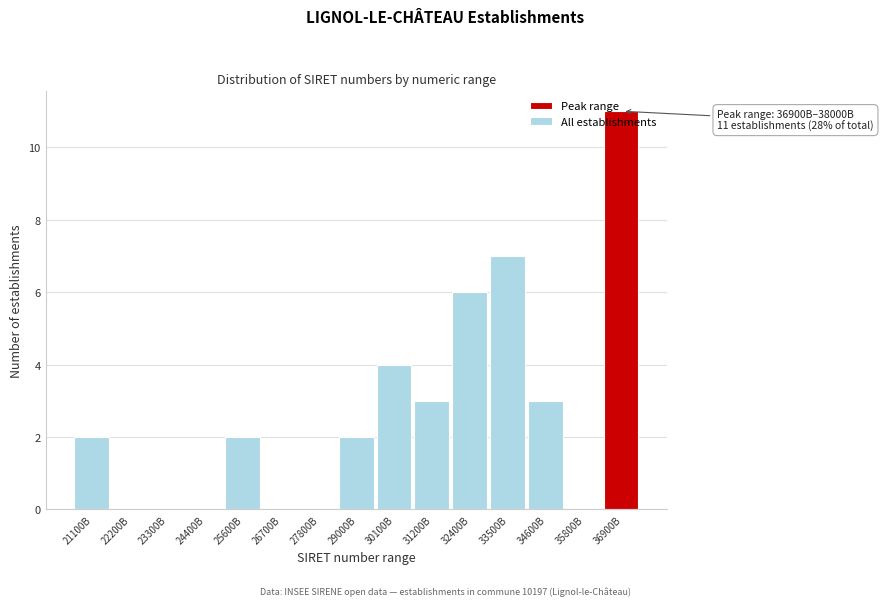

What is the ratio of the value at 25600B to the value at 29000B?

1.0